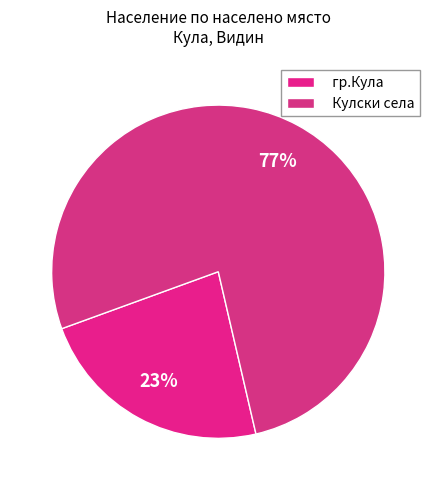

Which category has the biggest portion of the pie?

Кулски села